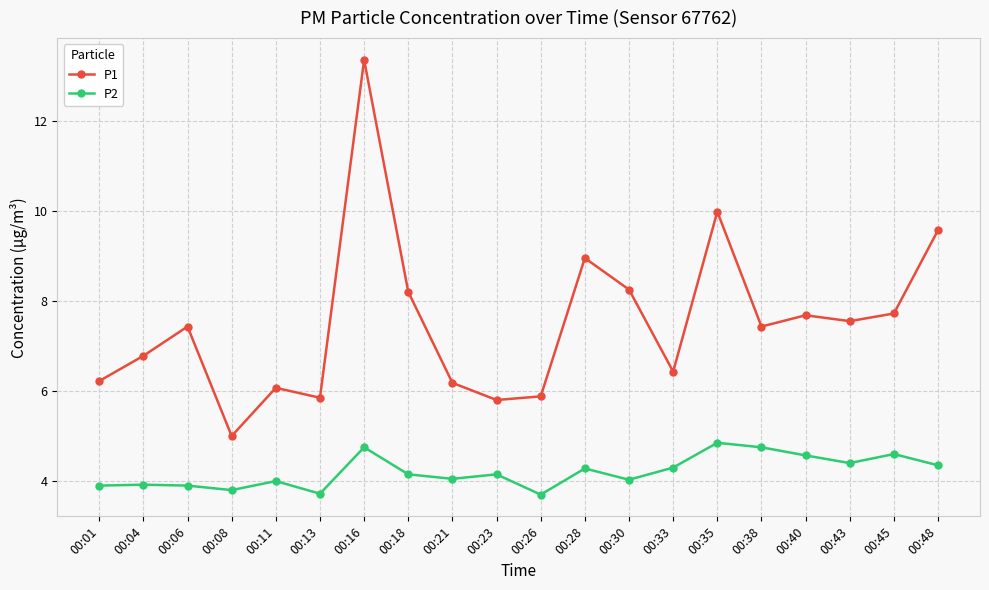

What is the value of the P1 point at the 10th from the left?

5.8